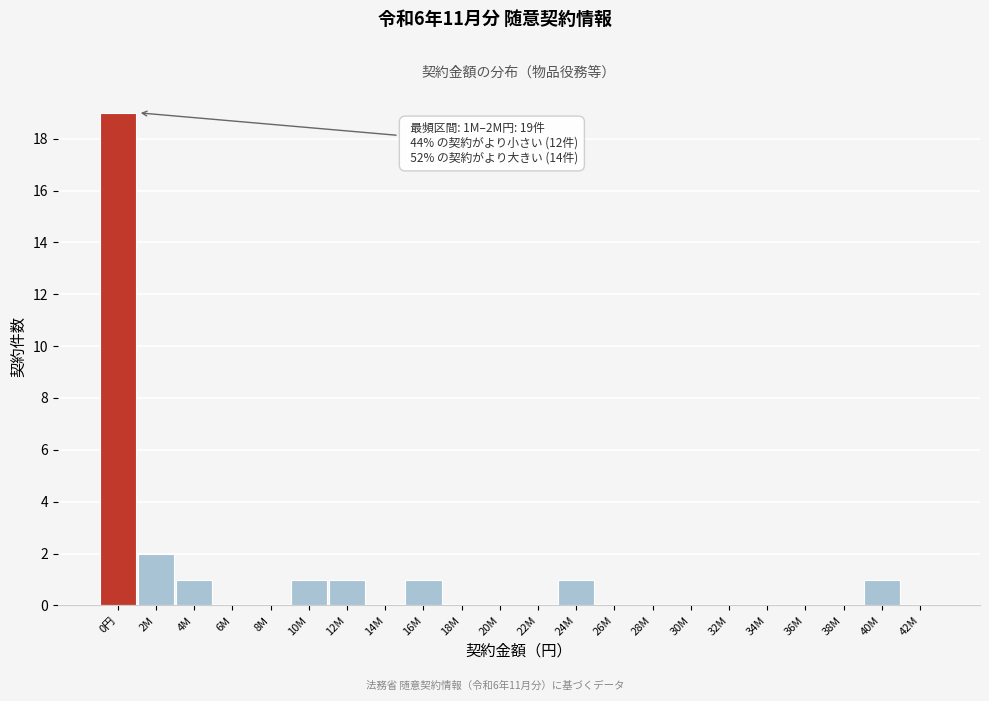

Reading left to right, transcribe all the data shown in this chart.

0円=19	2M=2	4M=1	6M=0	8M=0	10M=1	12M=1	14M=0	16M=1	18M=0	20M=0	22M=0	24M=1	26M=0	28M=0	30M=0	32M=0	34M=0	36M=0	38M=0	40M=1	42M=0